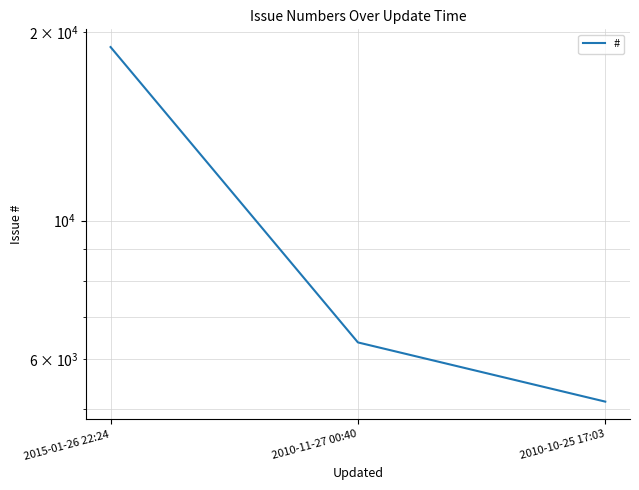

Rank the categories by value from highest to lowest.

2015-01-26 22:24, 2010-11-27 00:40, 2010-10-25 17:03